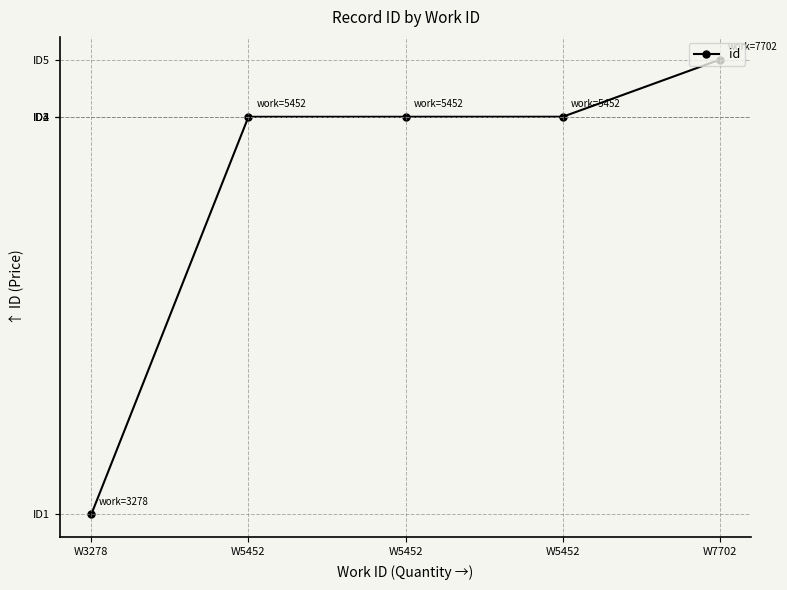

Is this an area chart (filled region under the line)?

No